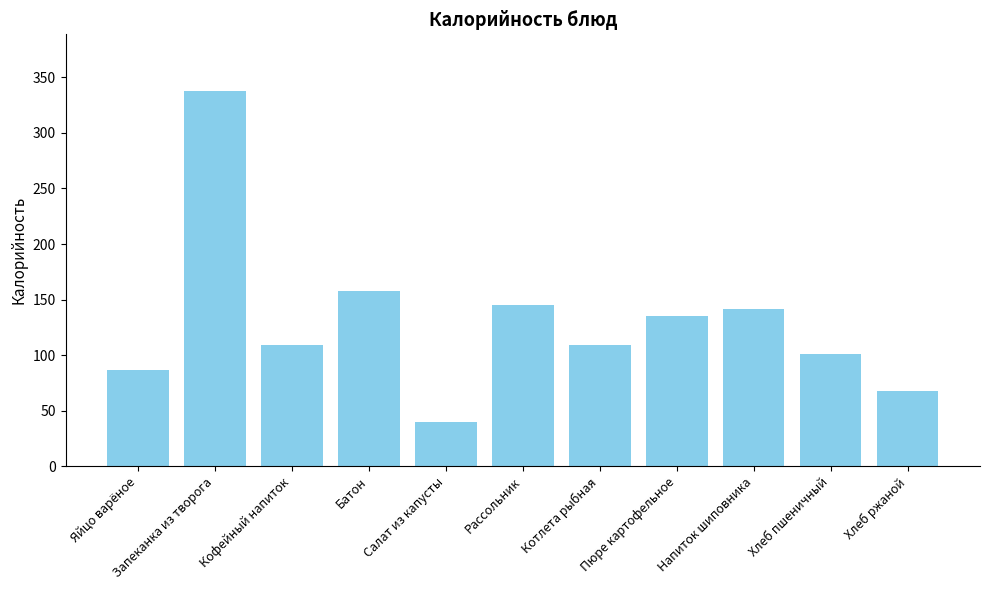

How many bars are there in total?

11